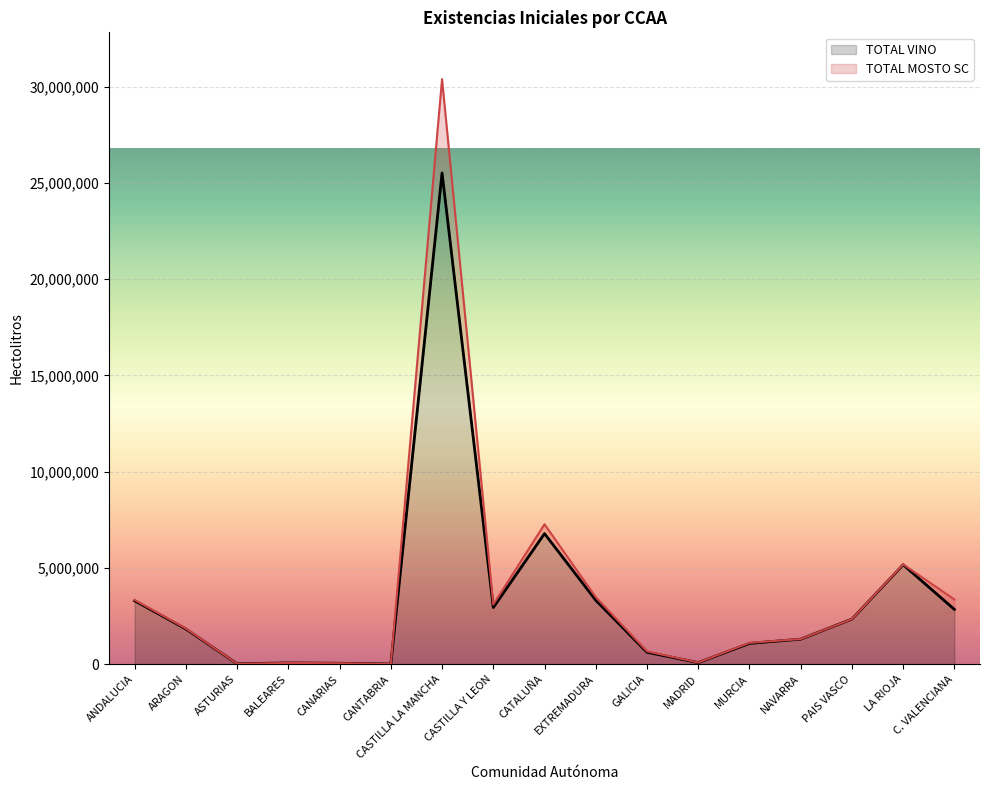

Is it true that the value at MADRID is 119606?

False